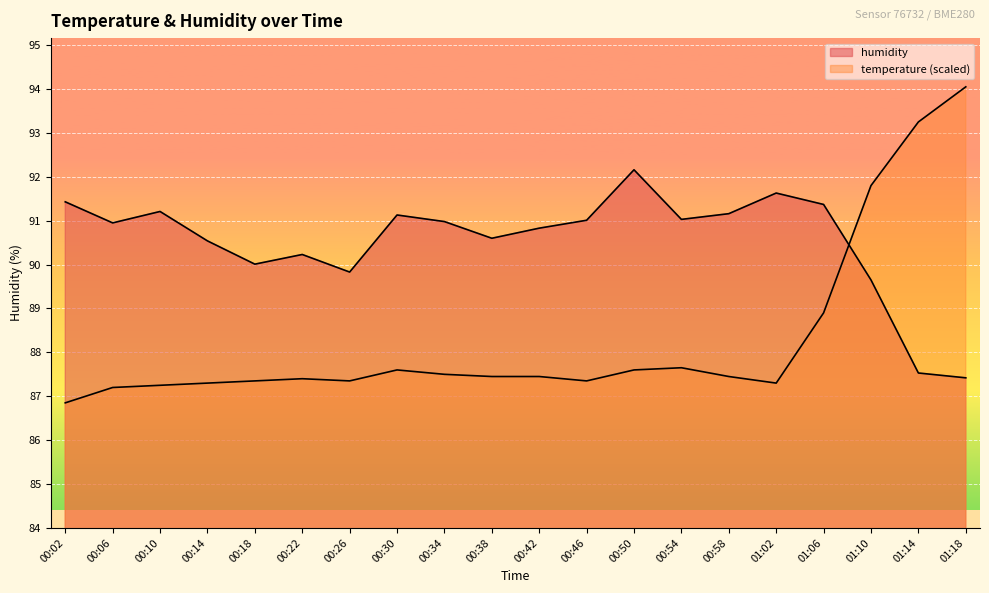

Reading right to left, list all the values displayed in this chart.

temperature: 94.0	93.2	91.8	88.9	87.3	87.5	87.7	87.6	87.3	87.5	87.5	87.5	87.6	87.3	87.4	87.3	87.3	87.2	87.2	86.8
humidity: 87.4	87.5	89.7	91.4	91.6	91.2	91.0	92.2	91.0	90.8	90.6	91.0	91.1	89.8	90.2	90.0	90.5	91.2	91.0	91.4